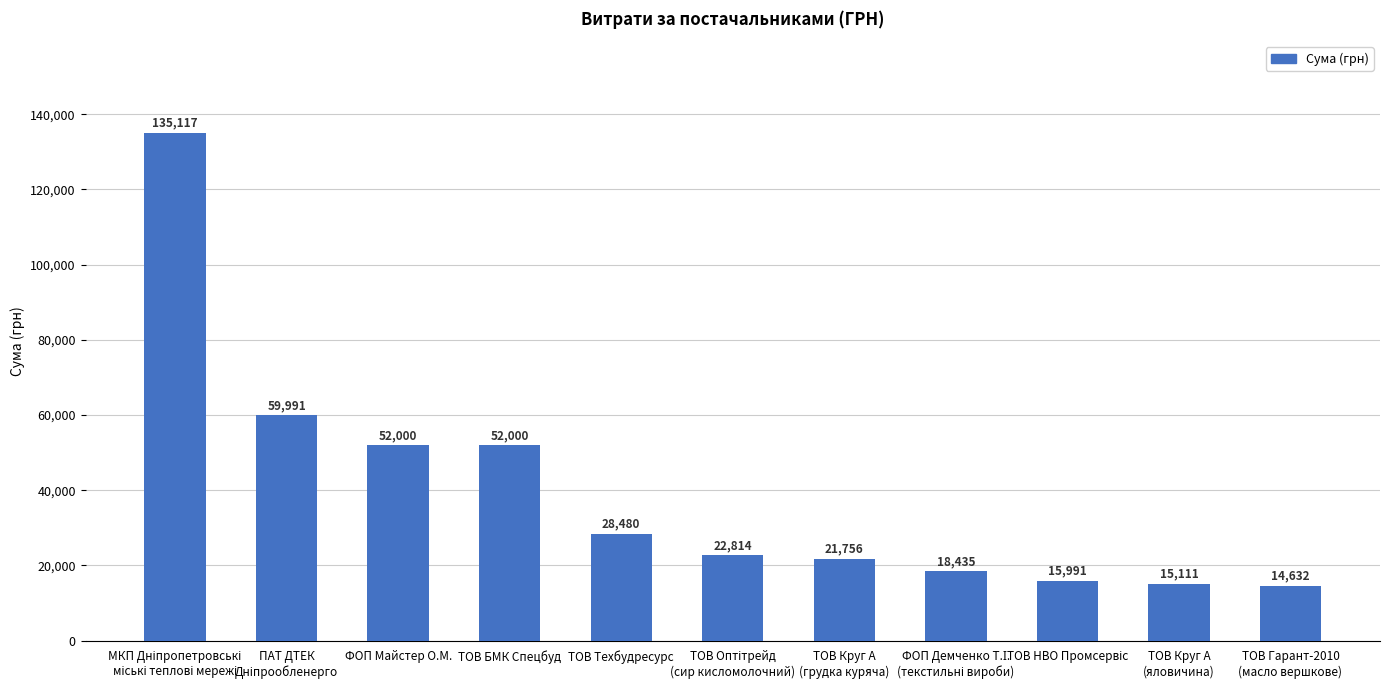

Approximately how many times larger is the value at ТОВ Техбудресурс compared to ФОП Майстер О.М.?

0.5